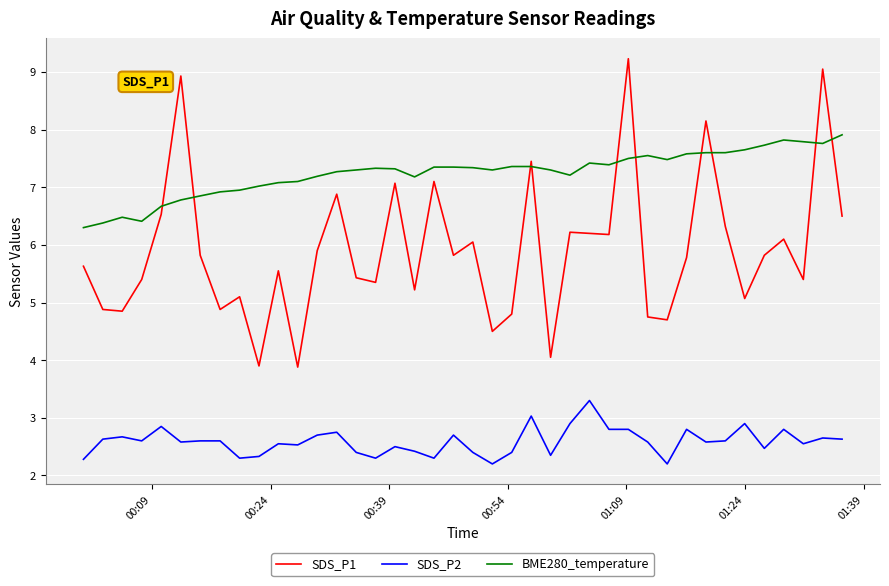

Which series has the largest total across all categories?

BME280_temperature